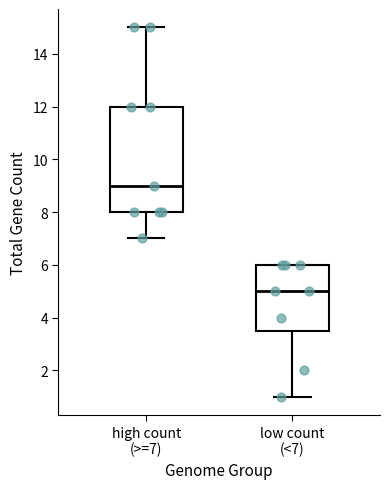

Which box has the lowest median line?

low count (<7)